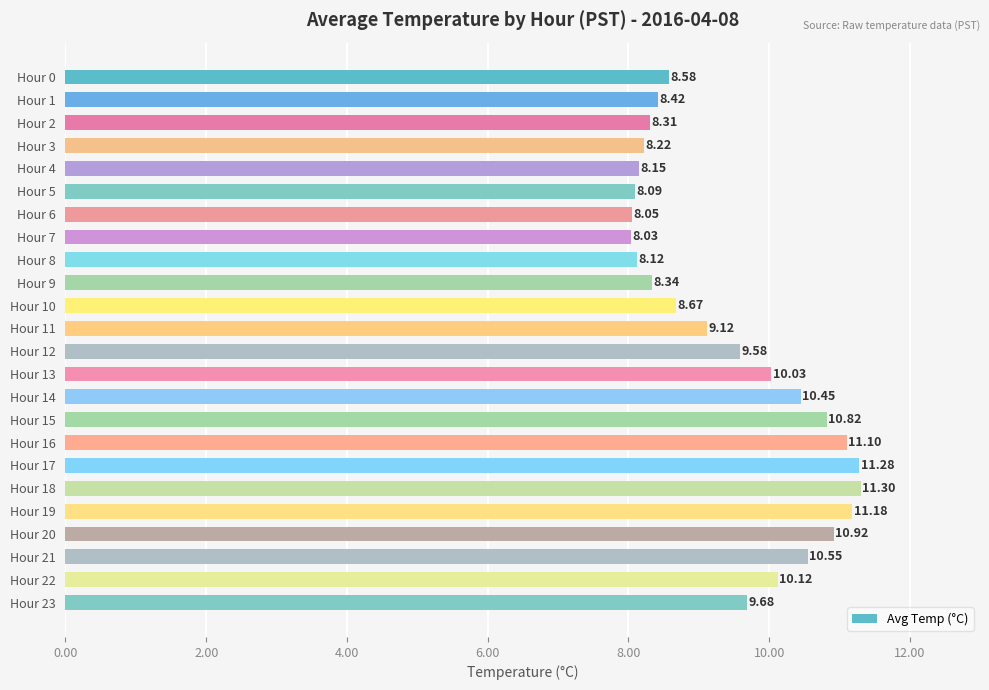

List the labels in order of value, smallest first.

Hour 7, Hour 6, Hour 5, Hour 8, Hour 4, Hour 3, Hour 2, Hour 9, Hour 1, Hour 0, Hour 10, Hour 11, Hour 12, Hour 23, Hour 13, Hour 22, Hour 14, Hour 21, Hour 15, Hour 20, Hour 16, Hour 19, Hour 17, Hour 18